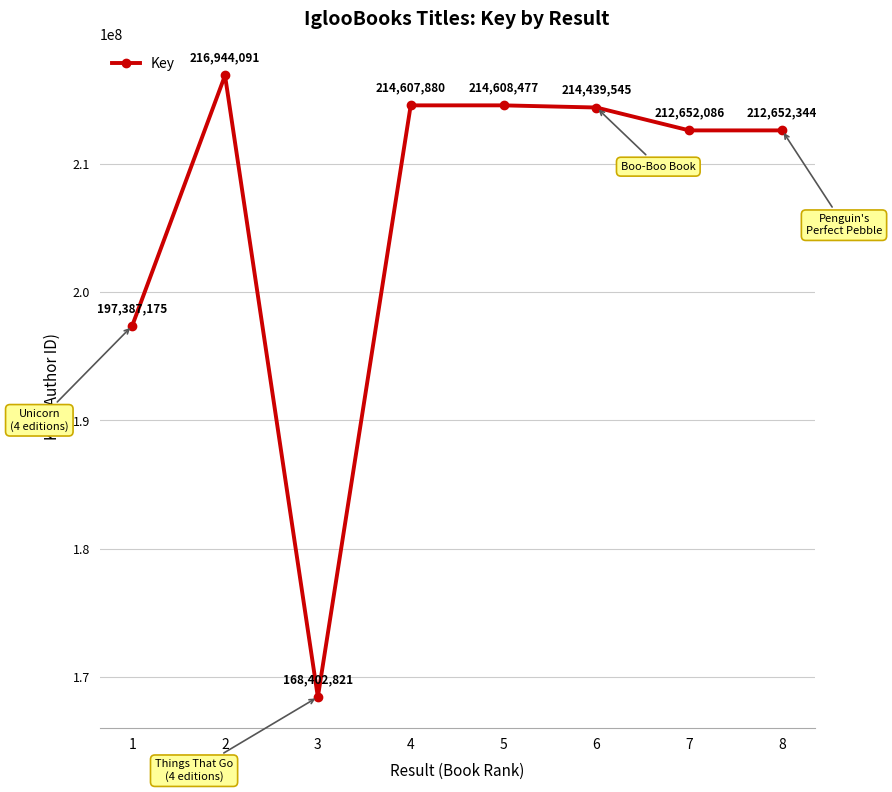

At which category does the chart reach its peak across all series?

2